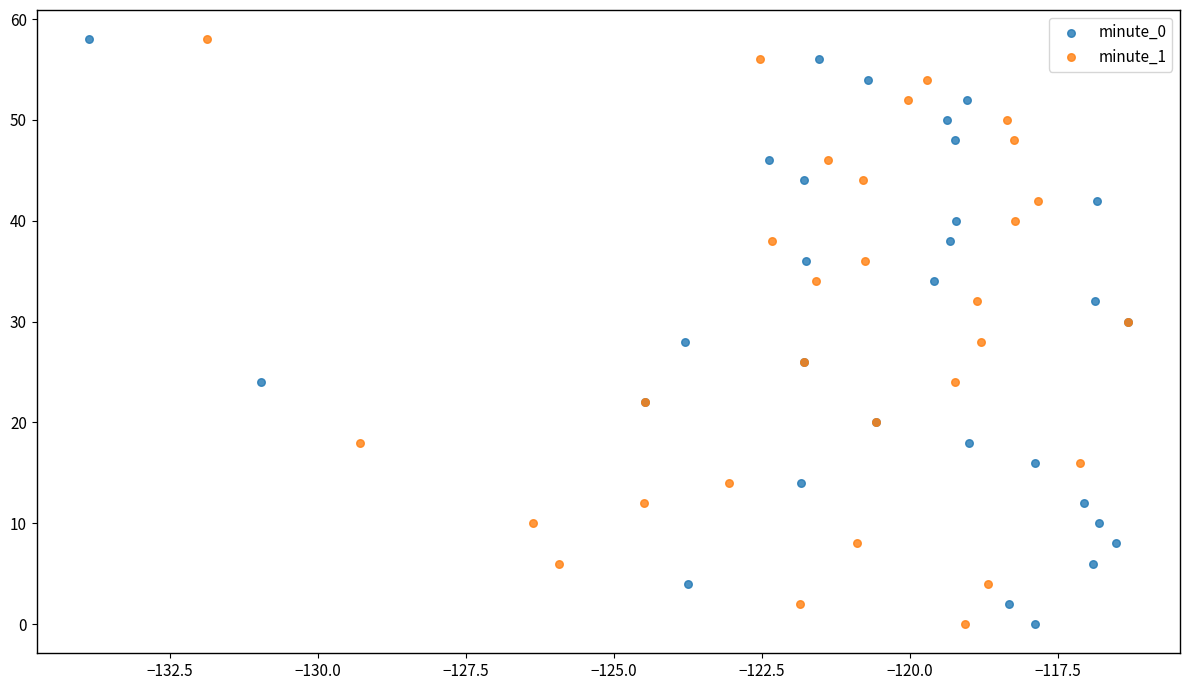

What are all the series names shown in the legend?

minute_0, minute_1